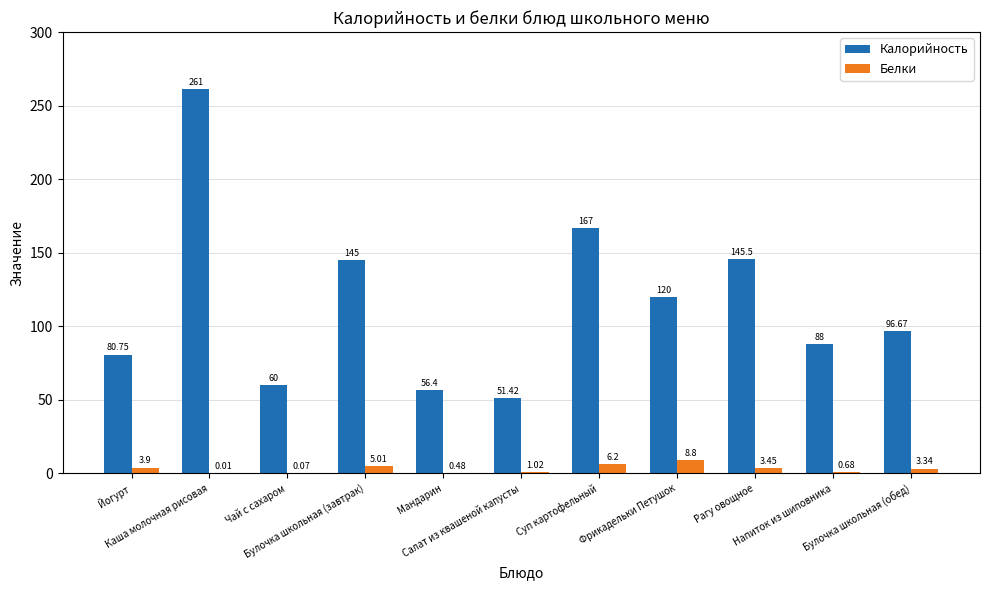

What is the sum of all Калорийность values?

1271.7